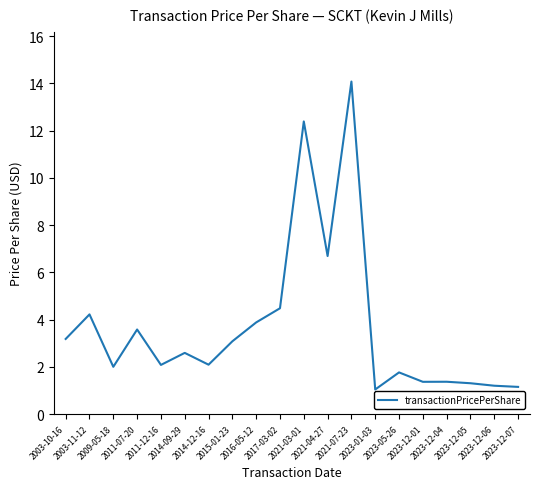

Is this an area chart (filled region under the line)?

No